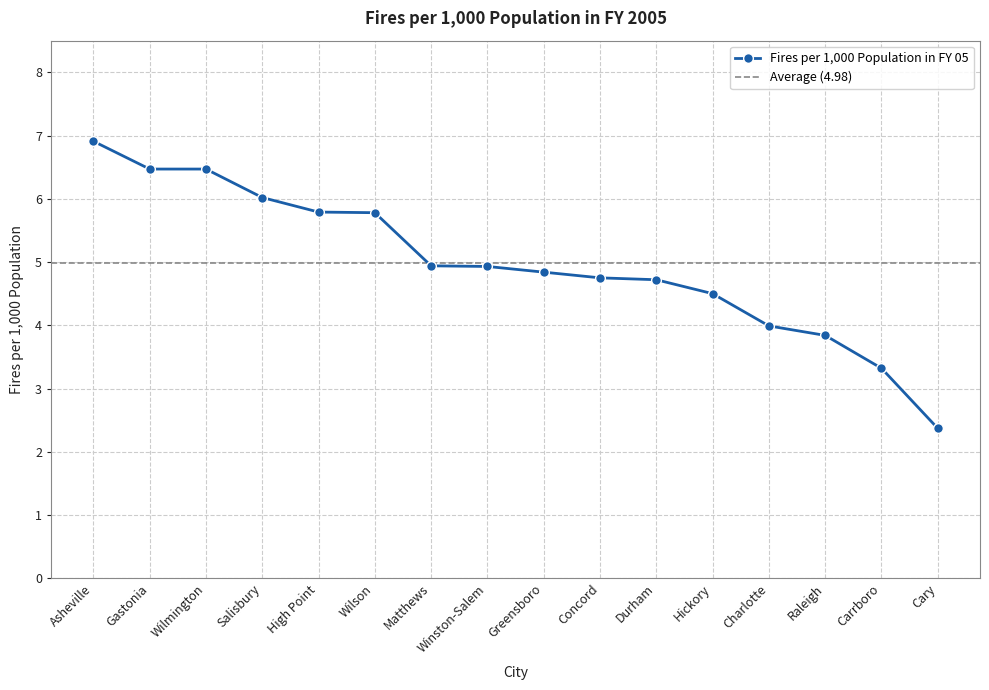

What is the change in value from Winston-Salem to Carrboro?

-1.6